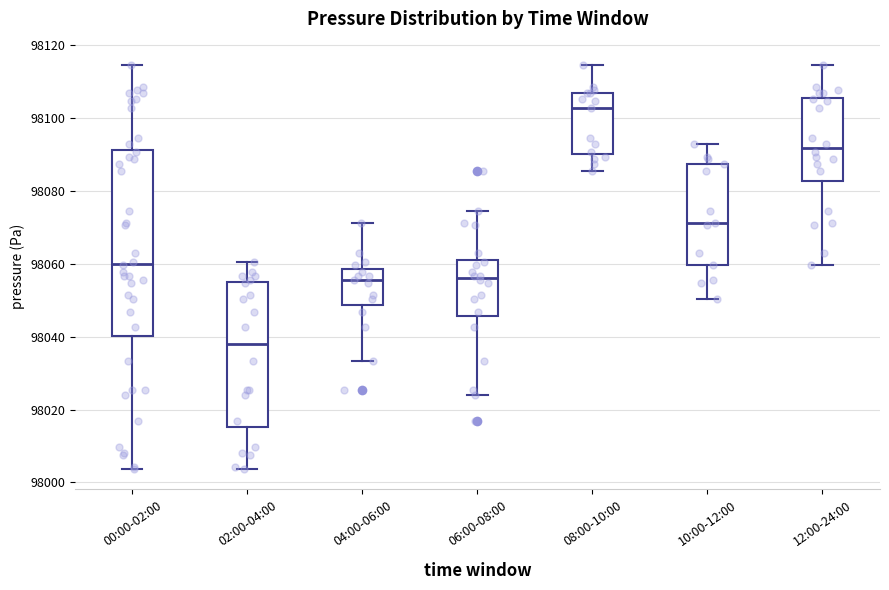

Where is the lower edge of the box for 04:00-06:00 on the y-axis? The values are not printed on the chart, so give them approximately, as read against the axis.

98048